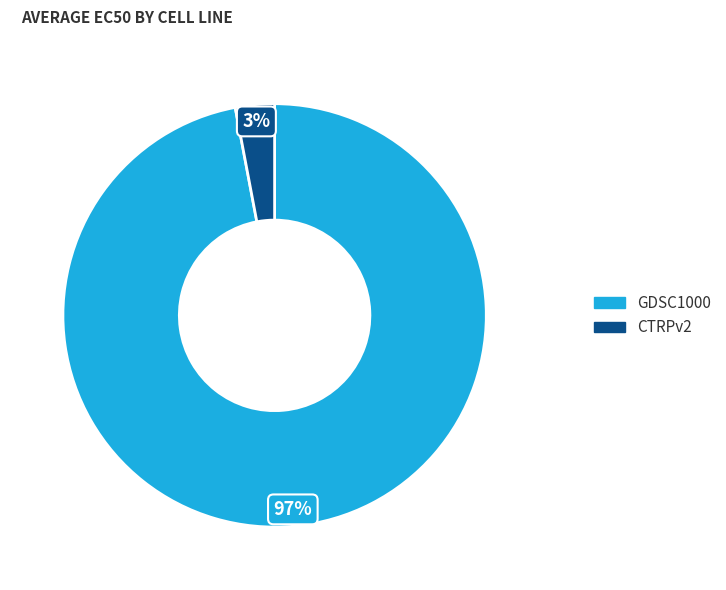

To the nearest percent, what is the combined percentage of GDSC1000 and CTRPv2?

100%